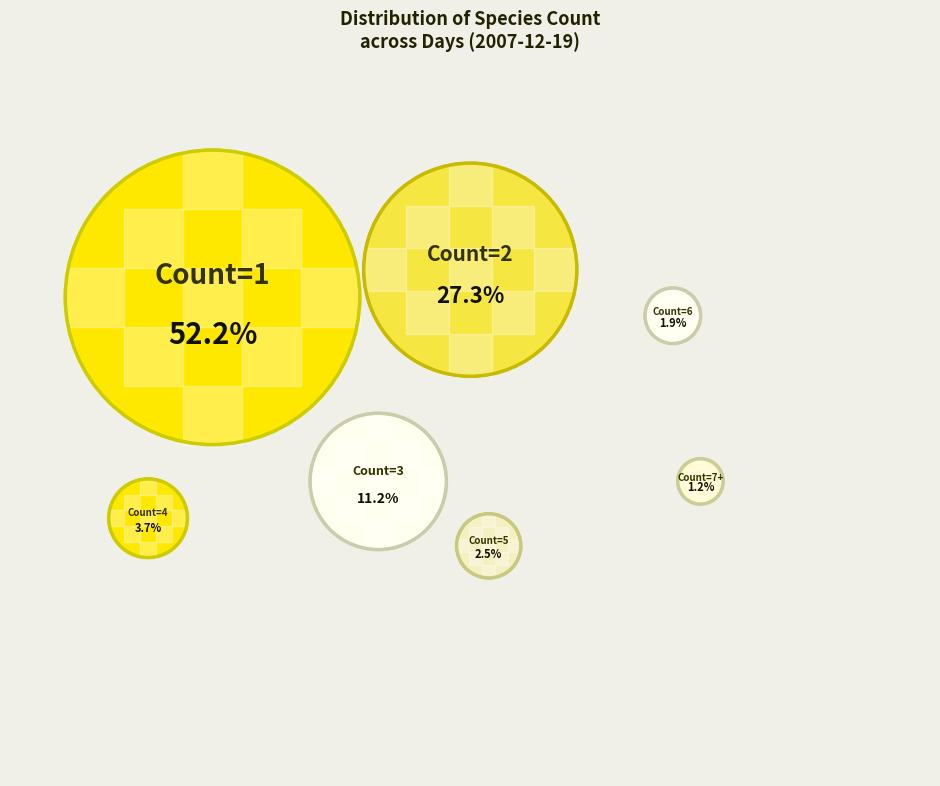

To the nearest percent, what is the difference between the speciesCount=1 and speciesCount=5 slice percentages?

50%